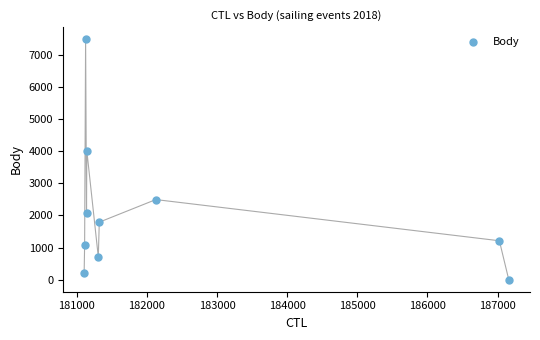

What Y value in the scatter plot is closest to 3743?

4021